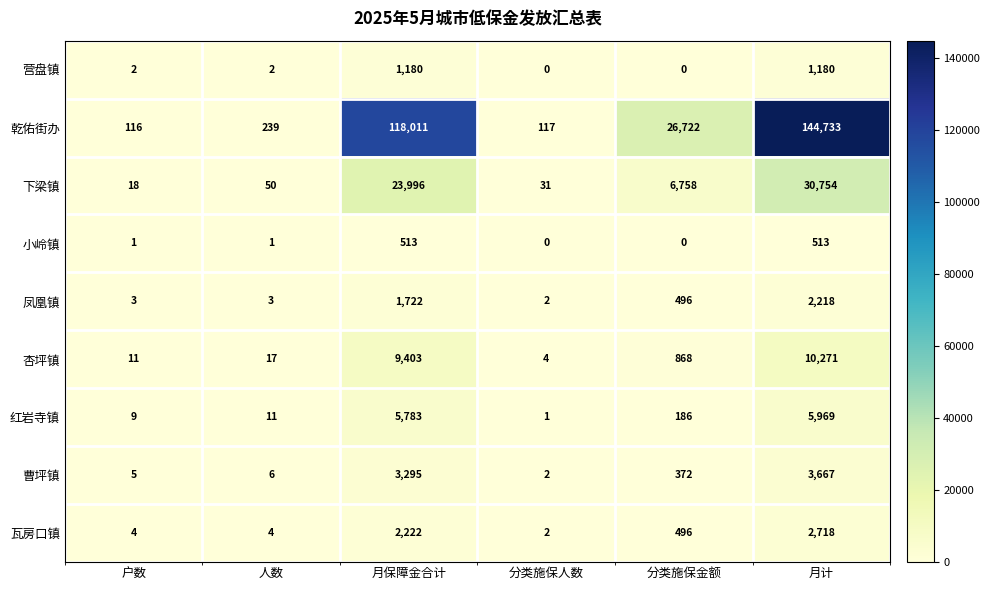

List the series in order of their peak value, highest first.

乾佑街办, 下梁镇, 杏坪镇, 红岩寺镇, 曹坪镇, 瓦房口镇, 凤凰镇, 营盘镇, 小岭镇